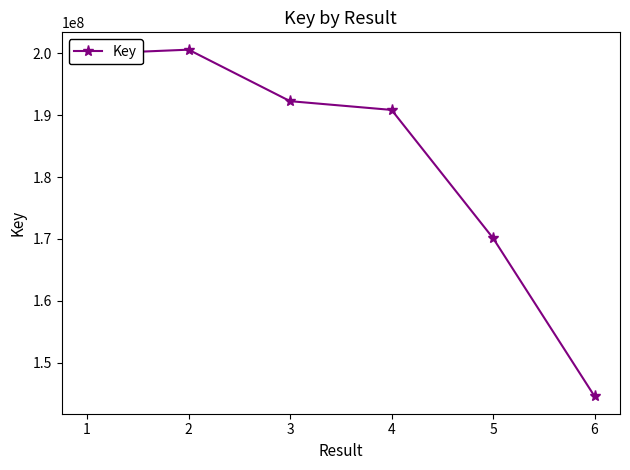

The value at 1 is 52607600. True or false?

False